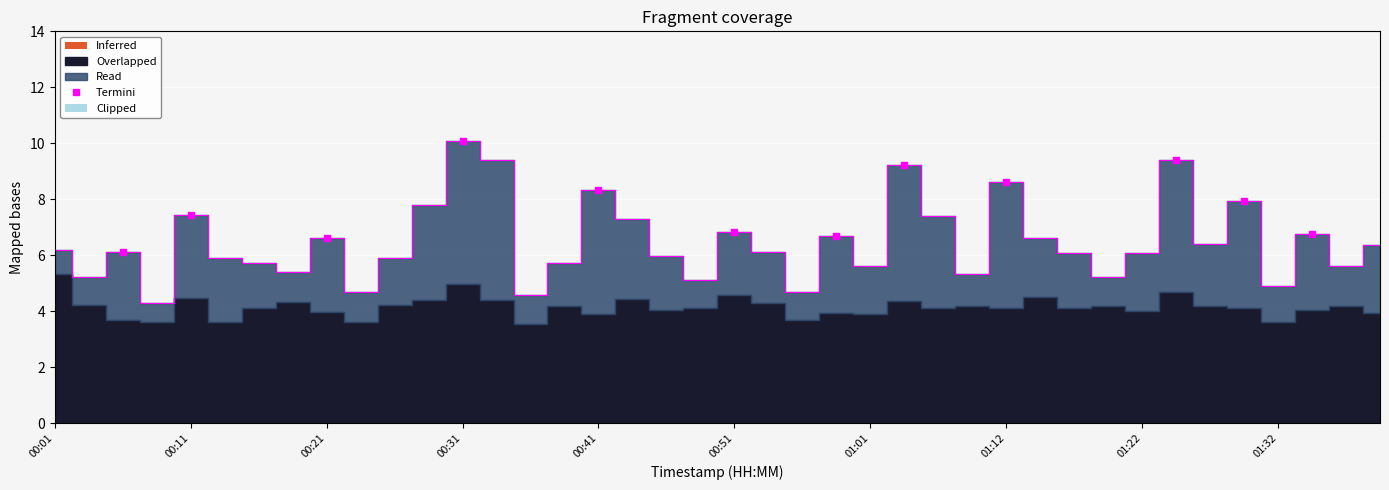

What is the difference between the values at 00:03 and 01:32?

0.3